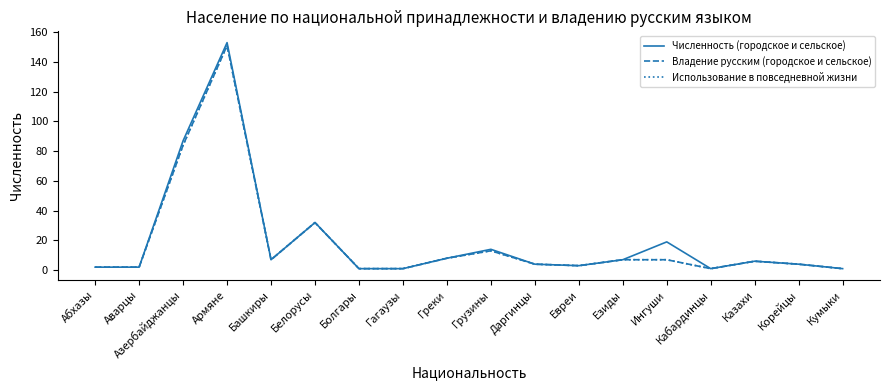

True or false: Использование в повседневной жизни and Владение русским (городское и сельское) intersect in this chart.

False